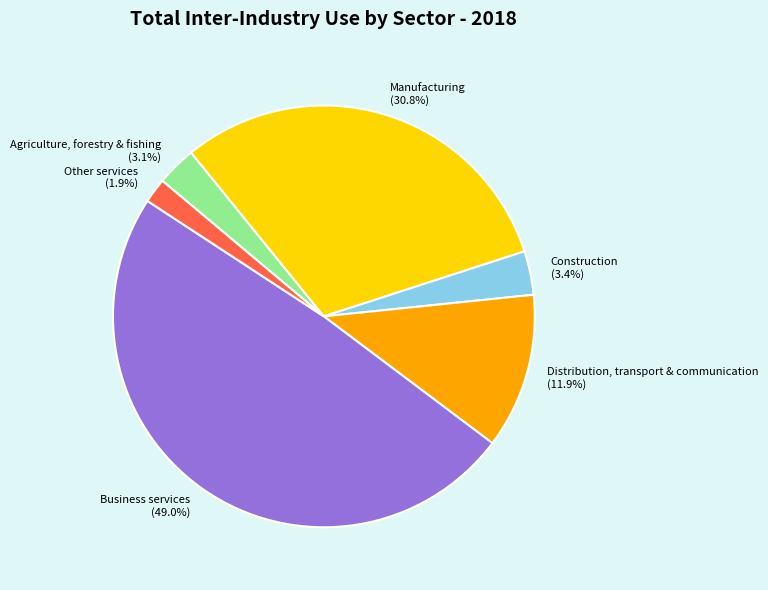

Which category has the smallest portion of the pie?

Other services